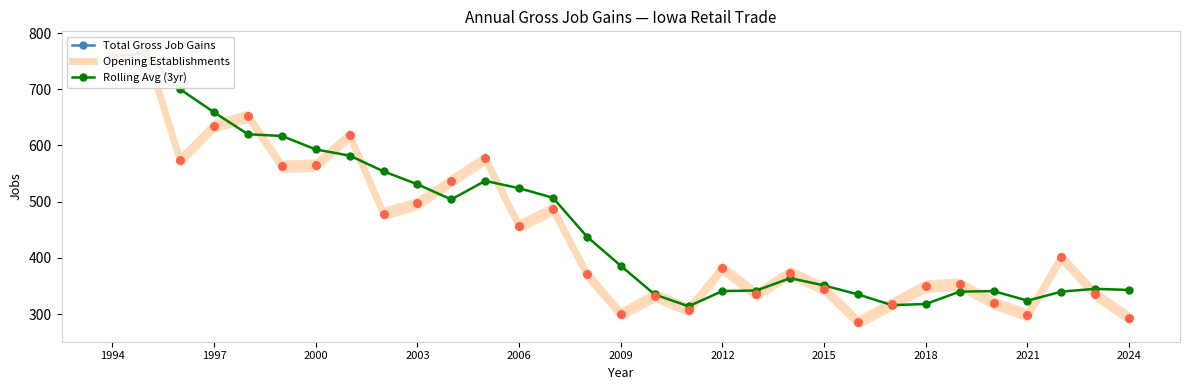

What is the total value across all series at 2003?

1525